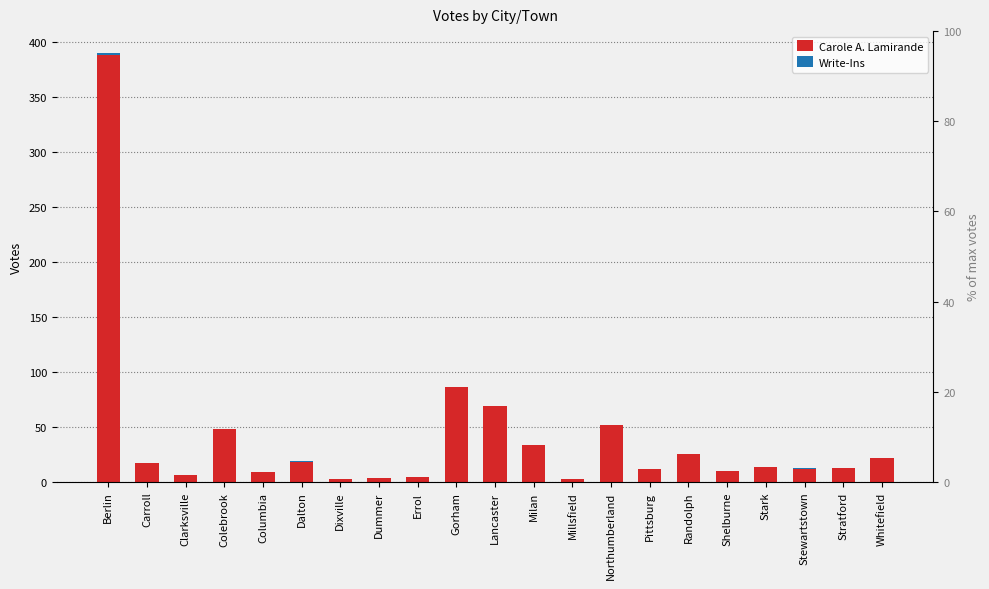

Which category has the lowest value across all series?

Carroll